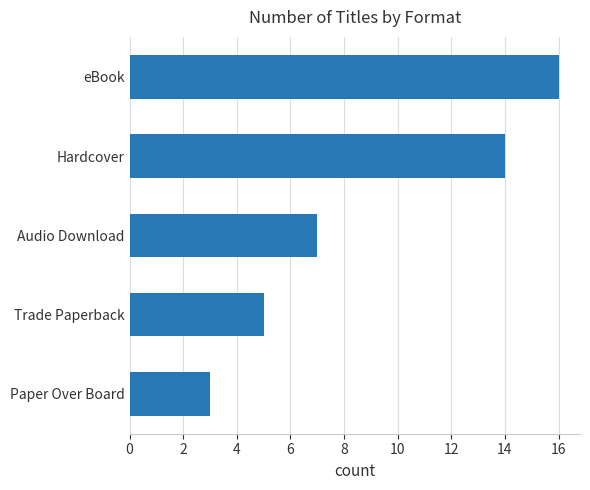

The value at Paper Over Board is 3. True or false?

True